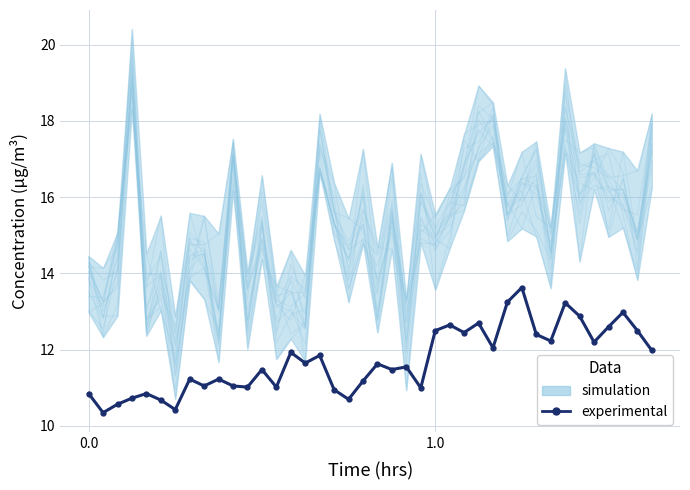

How many values exceed 11?

30